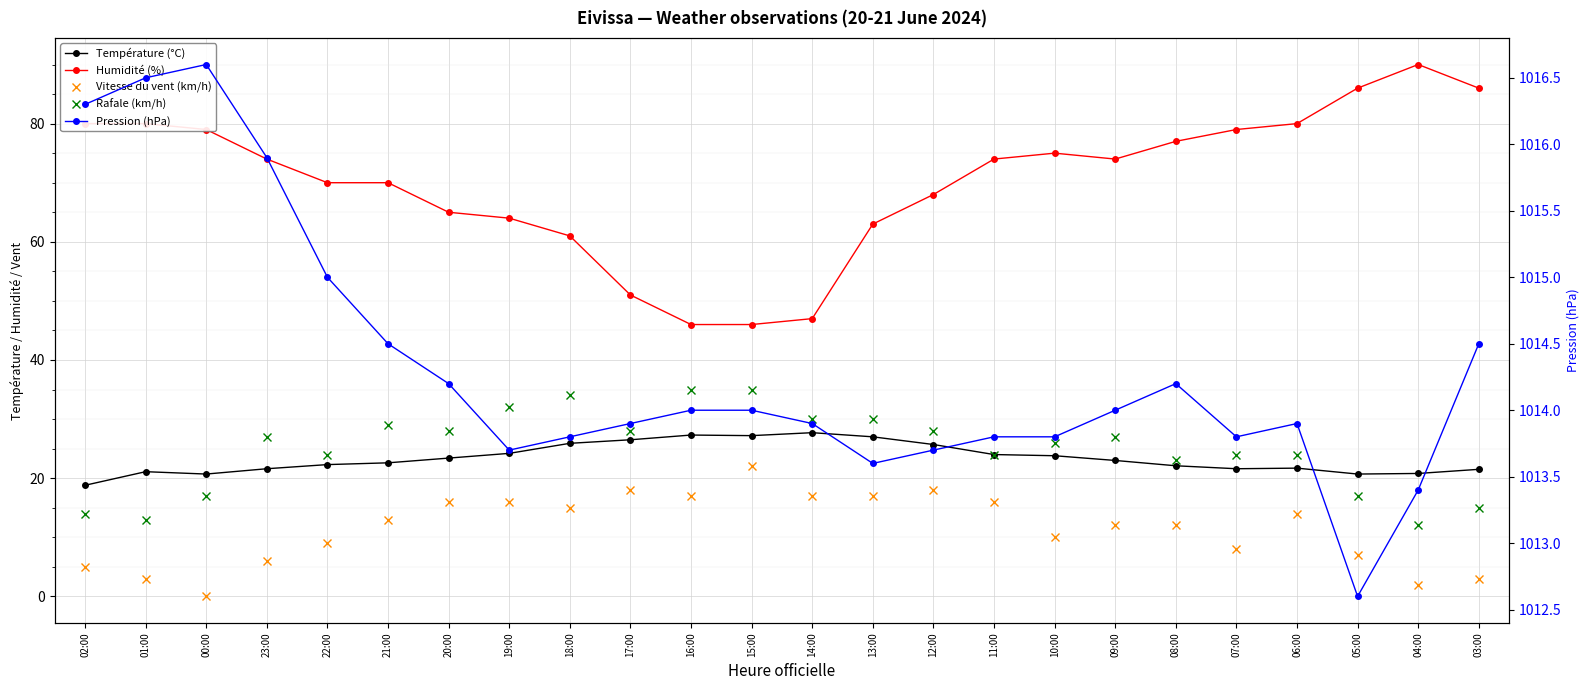

List the series in order of their peak value, highest first.

Pression (hPa), Humidité (%), Rafale (km/h), Température (°C), Vitesse du vent (km/h)